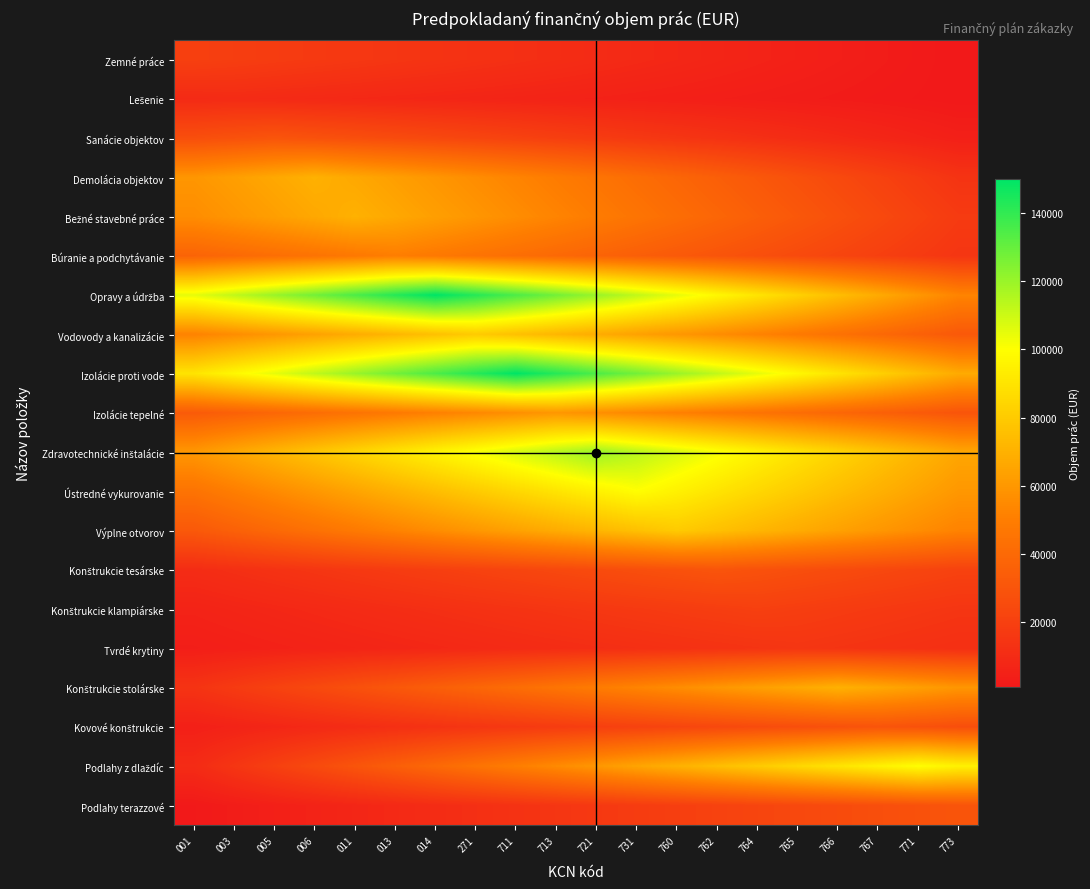

Which has a higher value, 003 or 762?

003